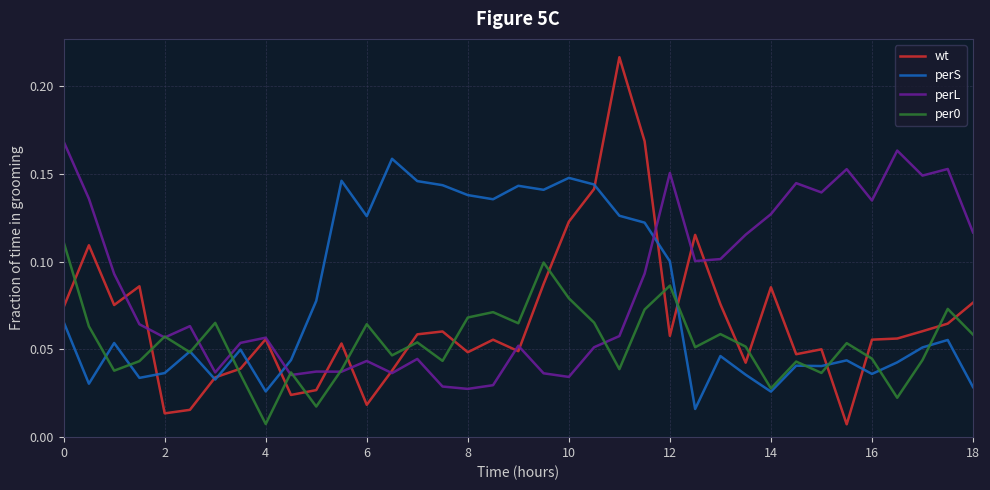

Which series has the widest spread of values?

wt